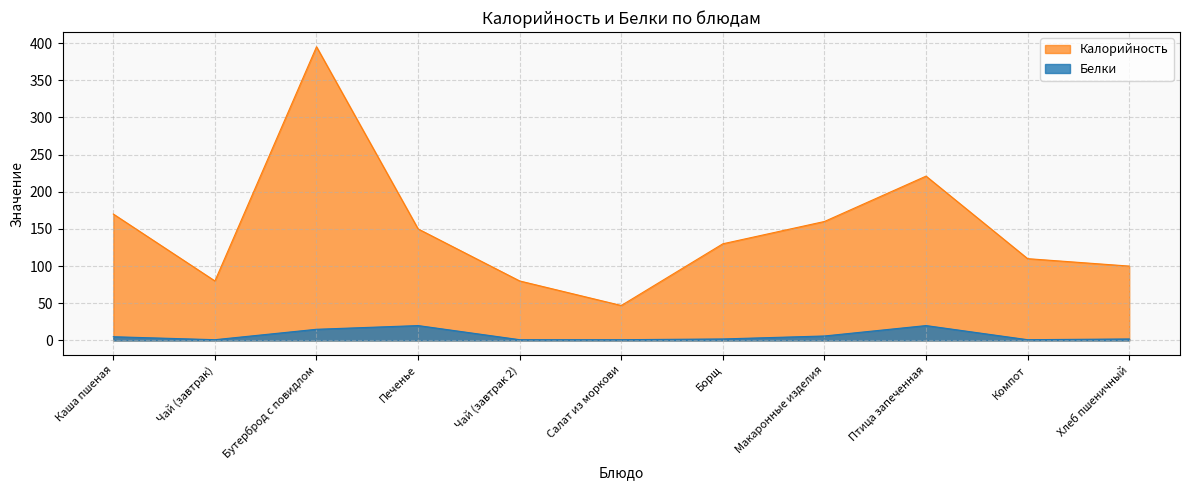

What are all the series names shown in the legend?

Калорийность, Белки